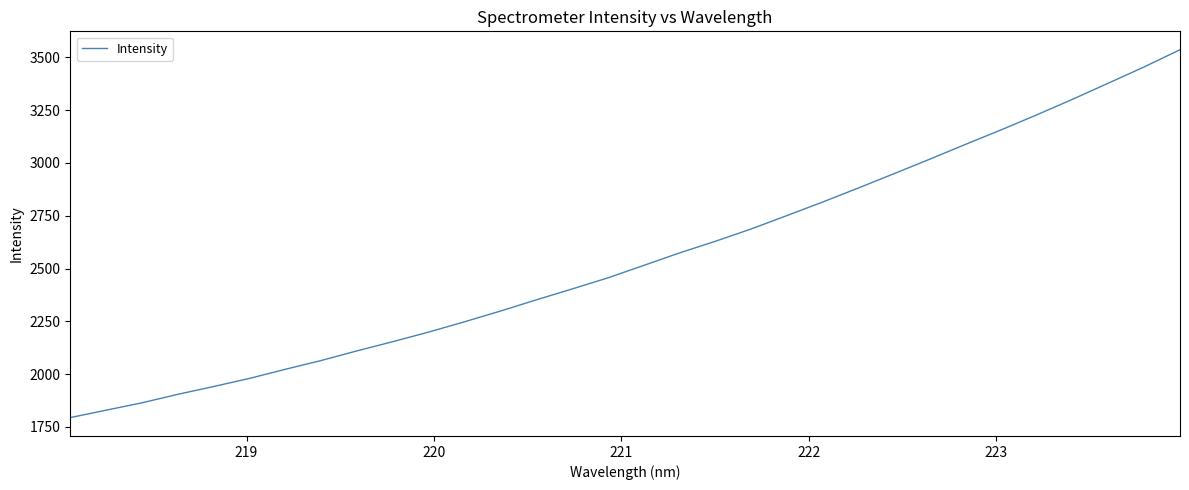

What is the difference between the maximum and minimum values?

1741.6